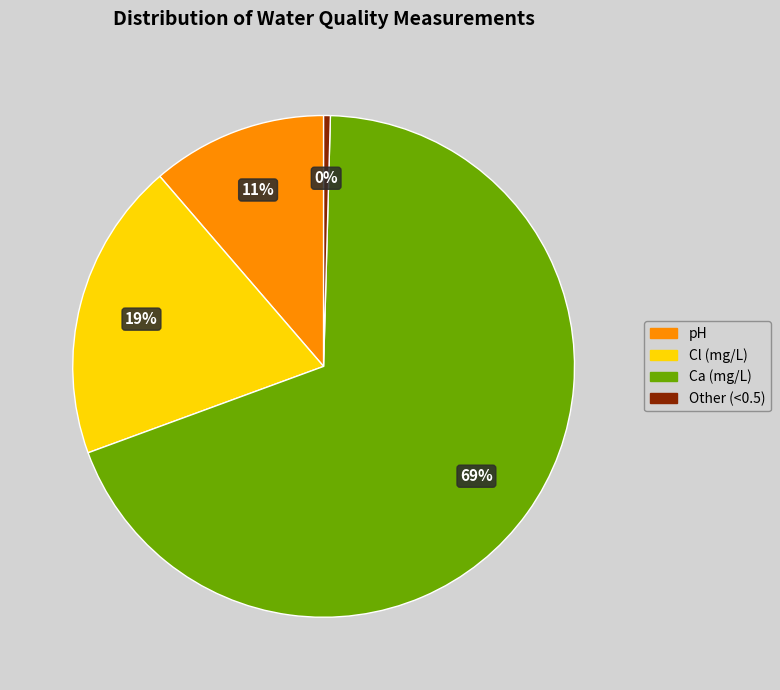

Count the number of slices in the pie.

4